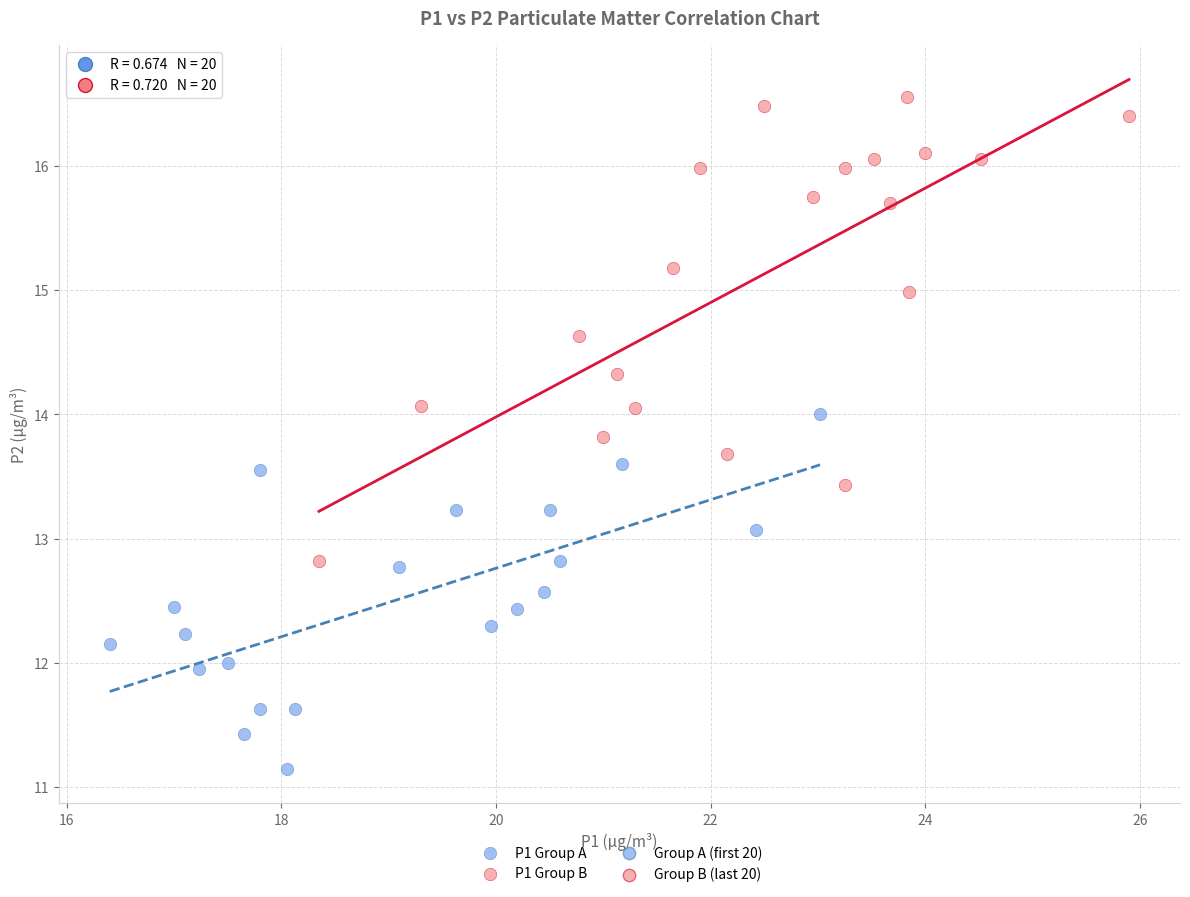

Which series contains the highest Y value?

P1 Group B